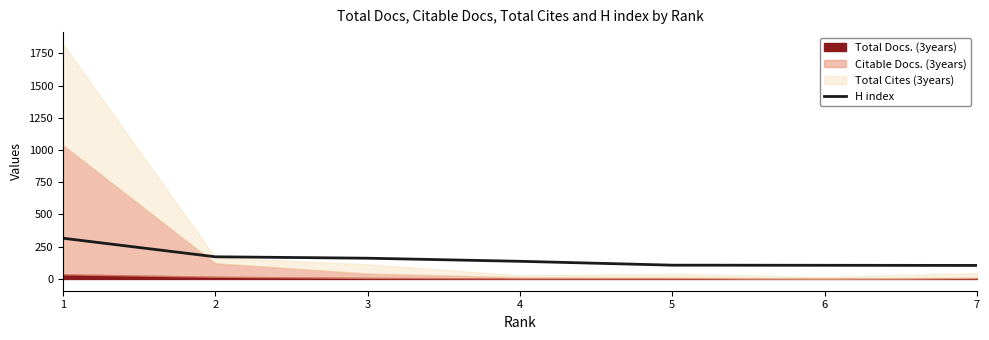

True or false: the data has more than 1 interior local peaks.

False